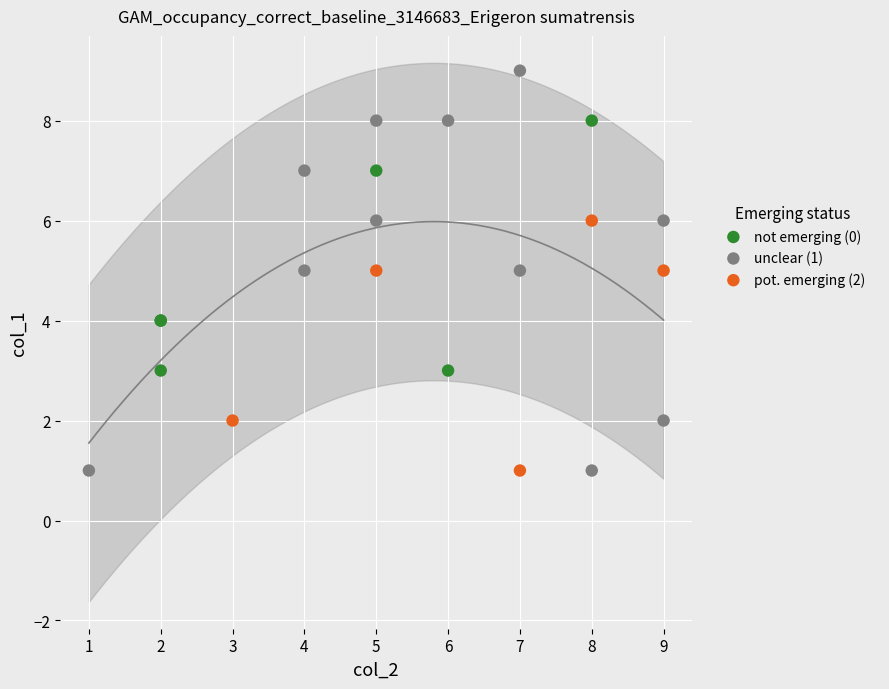

Which series reaches the maximum Y coordinate?

unclear (1)